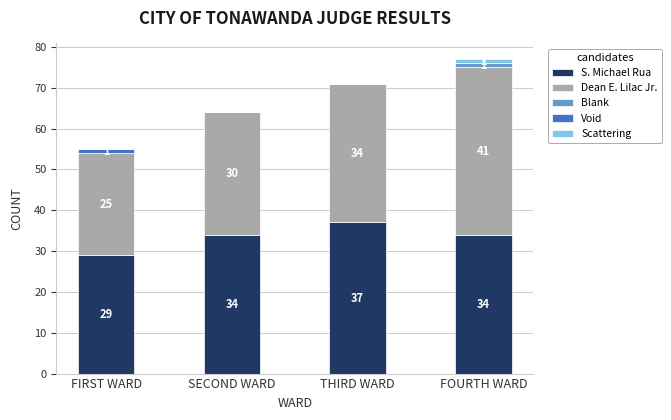

What is the average value of the S. Michael Rua series?

34